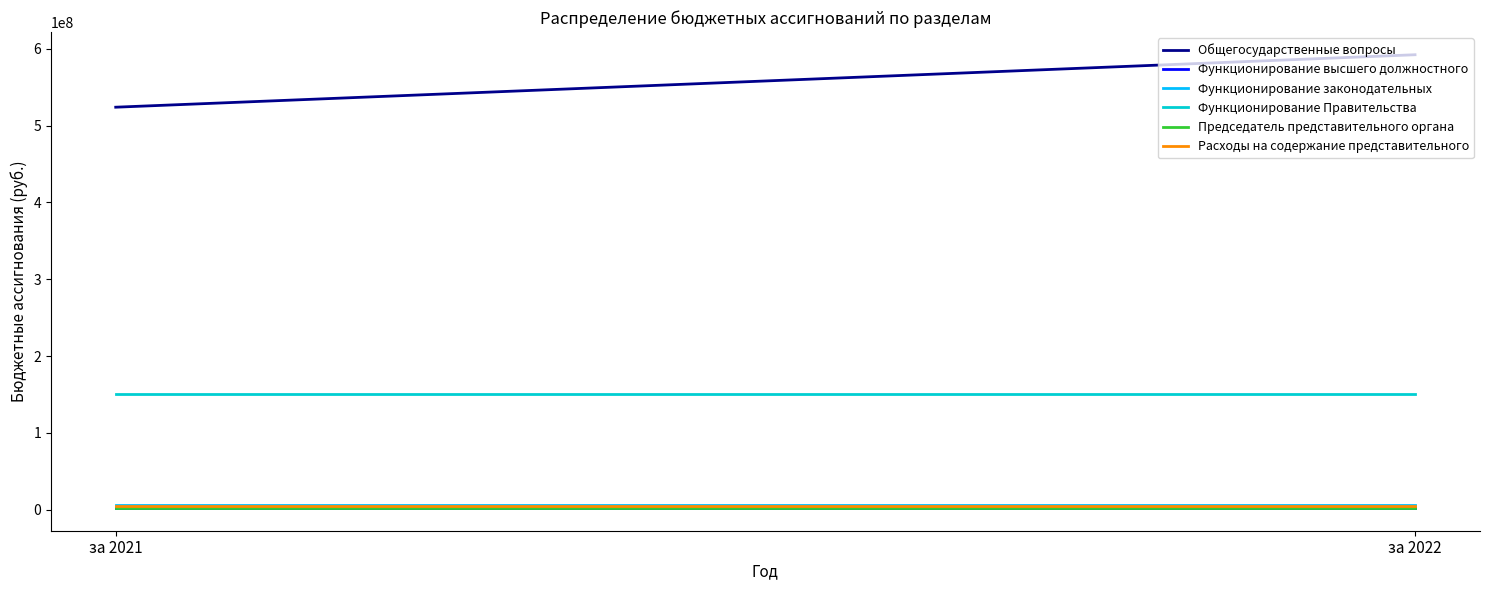

How many lines are shown in the chart?

6